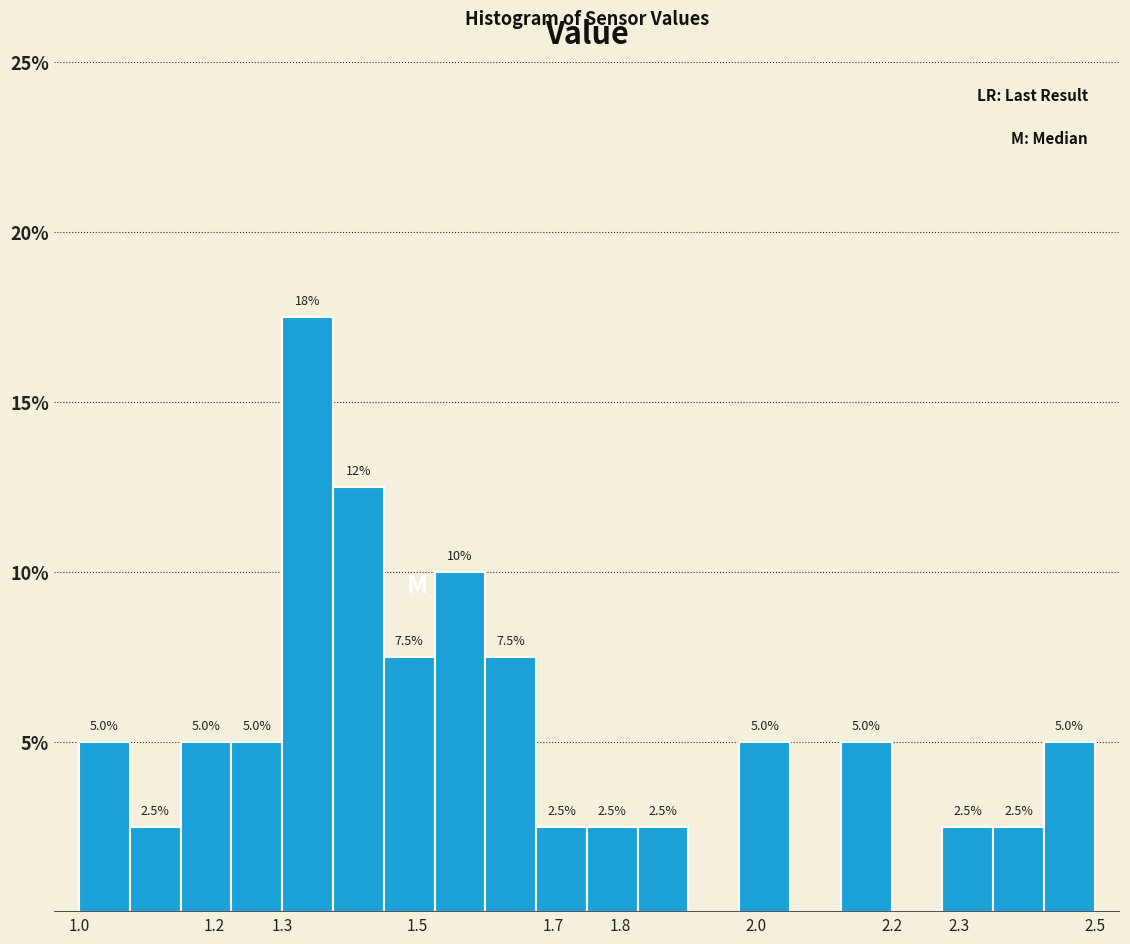

Over which range of the x-axis is the bar tallest?

1.300 to 1.375